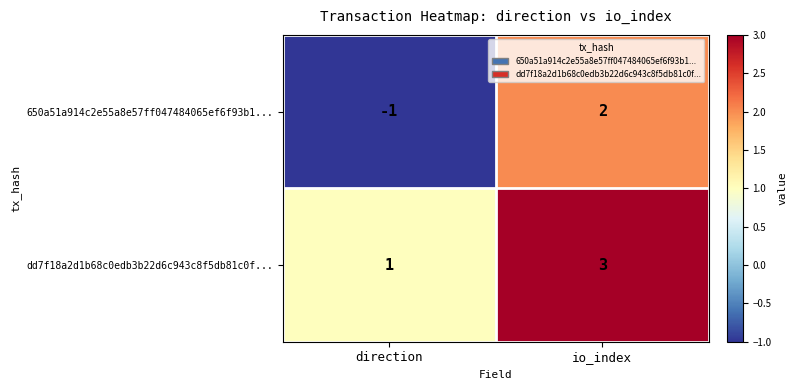

At which label does dd7f18a2d1b68c0edb3b22d6c943c8f5db81c0f... reach its minimum?

direction